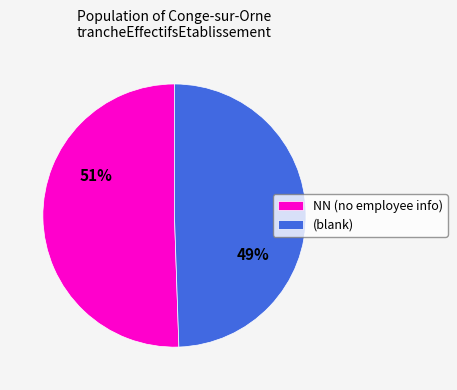

True or false: NN (no employee info) accounts for 40% of the total.

False